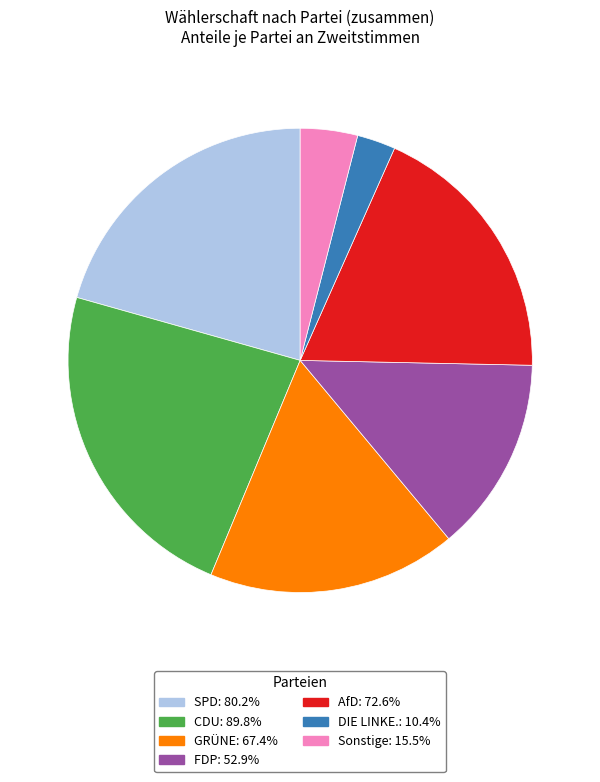

How many slices are in this pie chart?

7